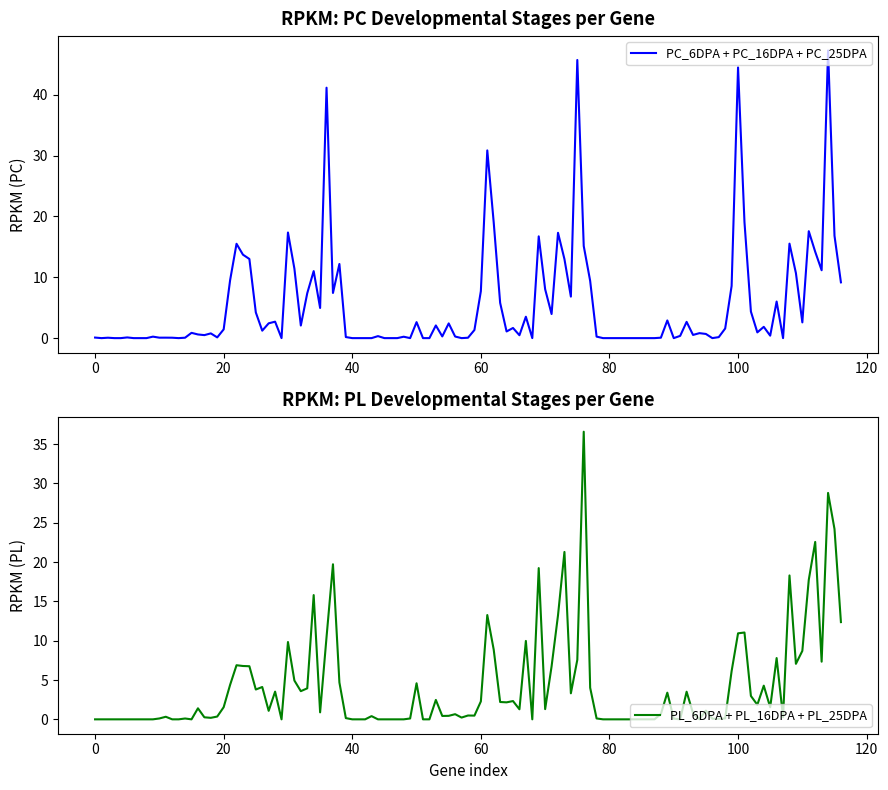

True or false: PL_6DPA has more than 1 interior local peaks.

True